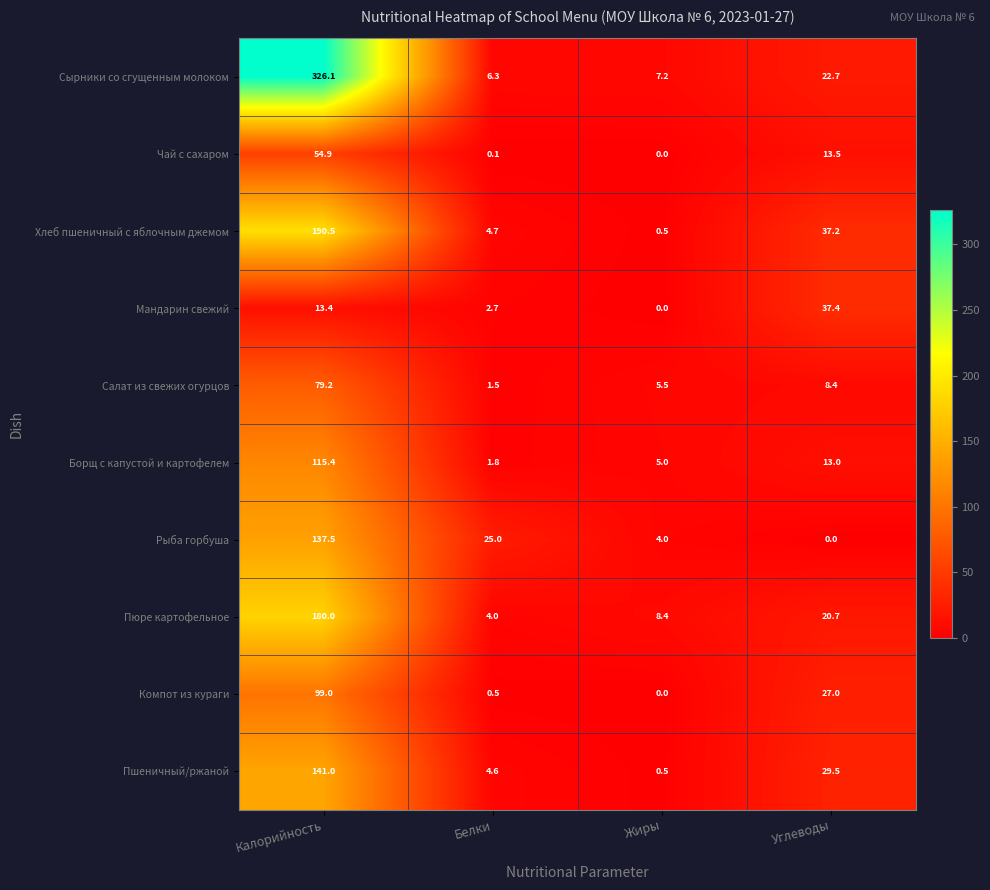

At which label does Пшеничный/ржаной first exceed 29?

Калорийность